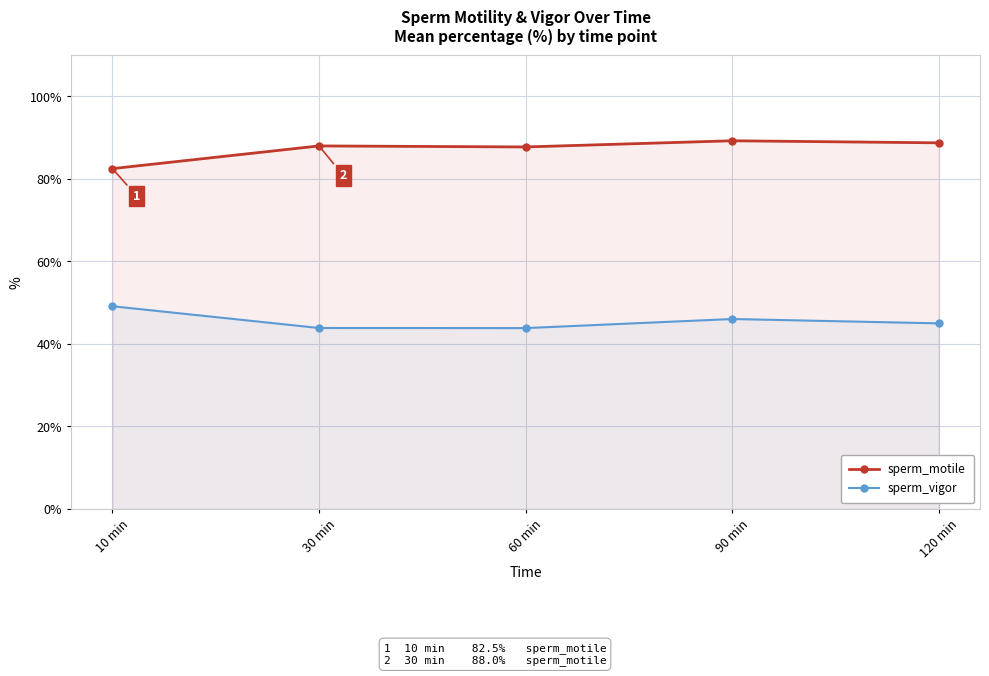

True or false: sperm_vigor has a value of 22.5 at 10 min.

False